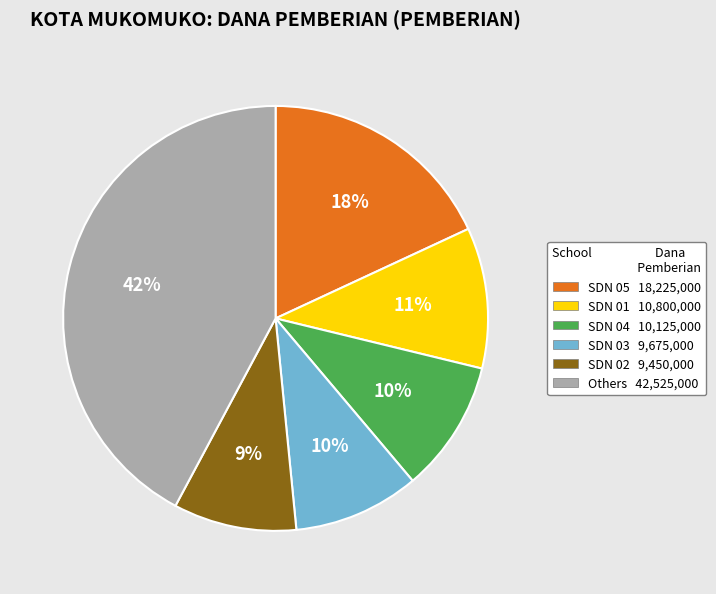

Approximately how many times larger is the value at SDN 01 10,800,000 compared to Others 42,525,000?

0.3